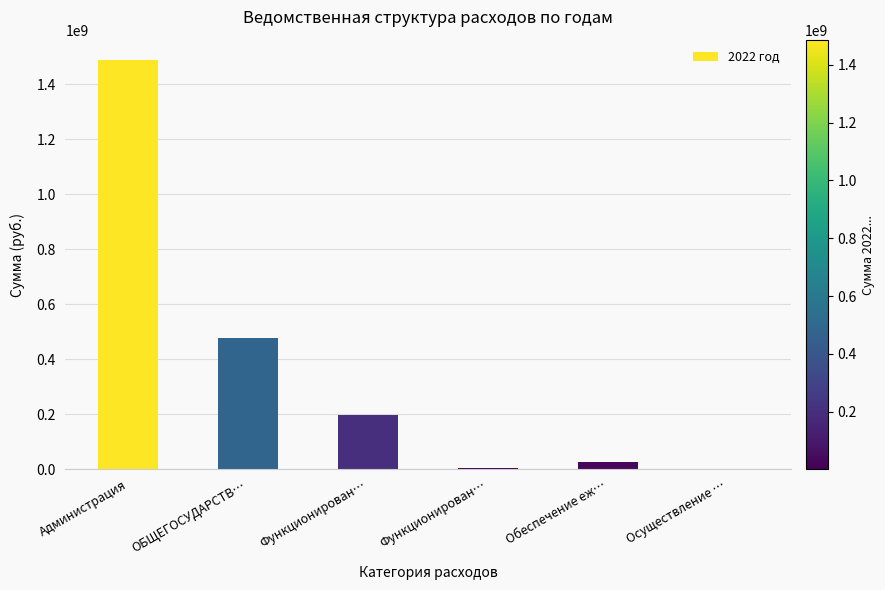

Count the number of categories in the chart.

6